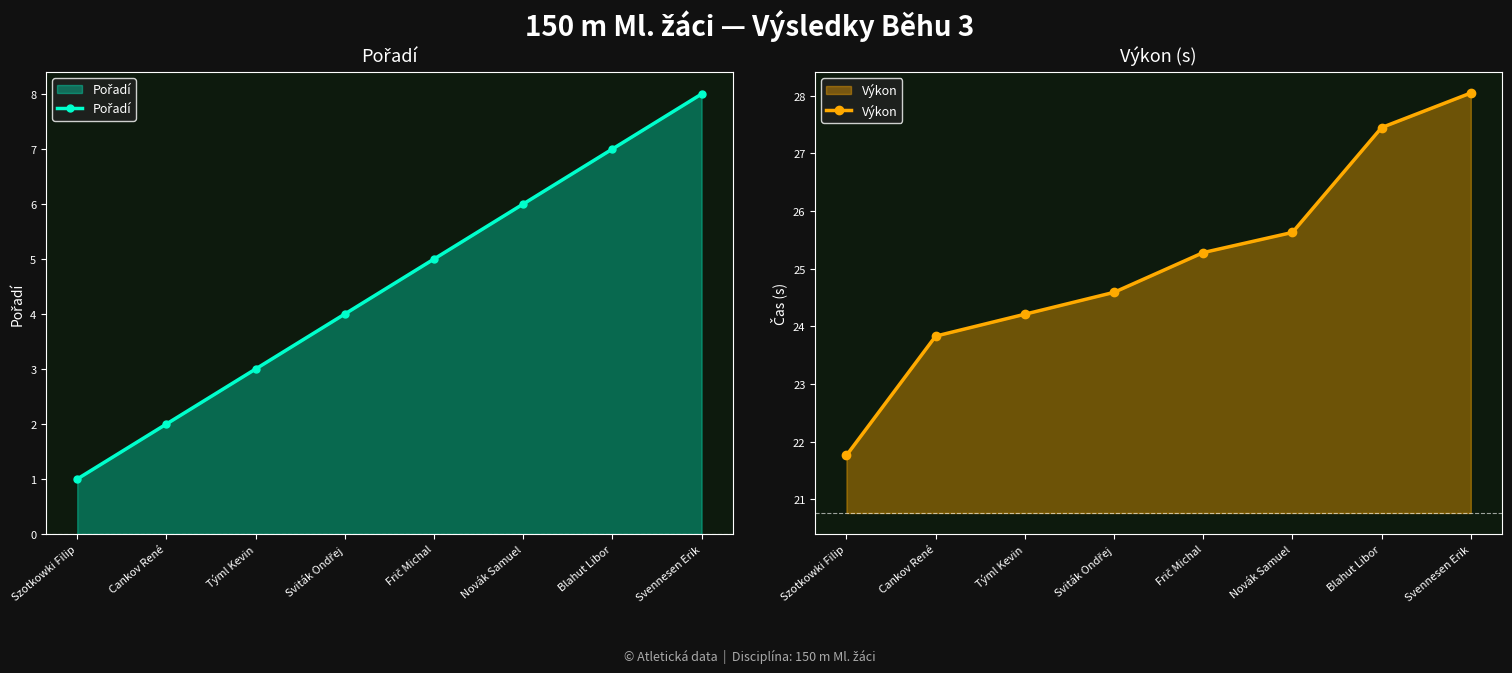

Between Sviták Ondřej and Svennesen Erik, which series saw the biggest shift?

Pořadí